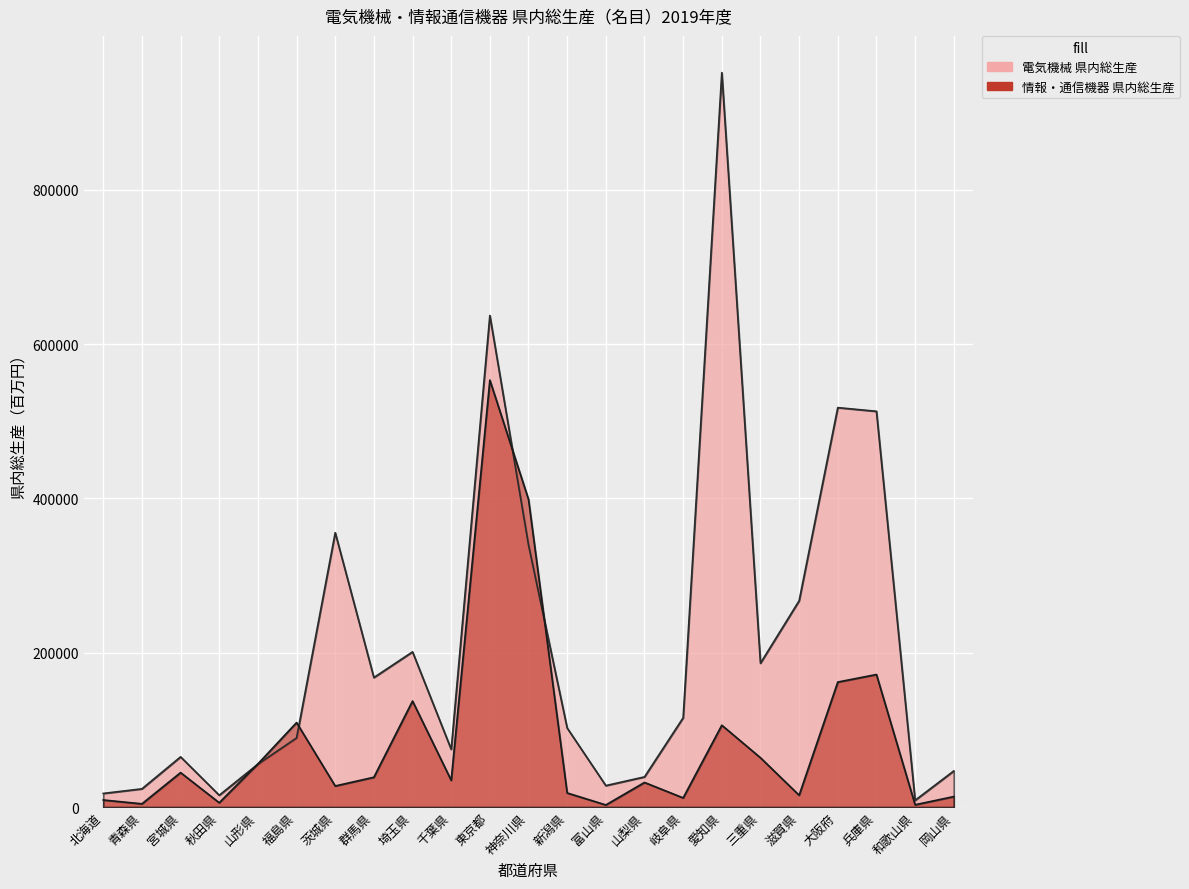

True or false: 電気機械 県内総生産 has a value of 182026 at 岐阜県.

False